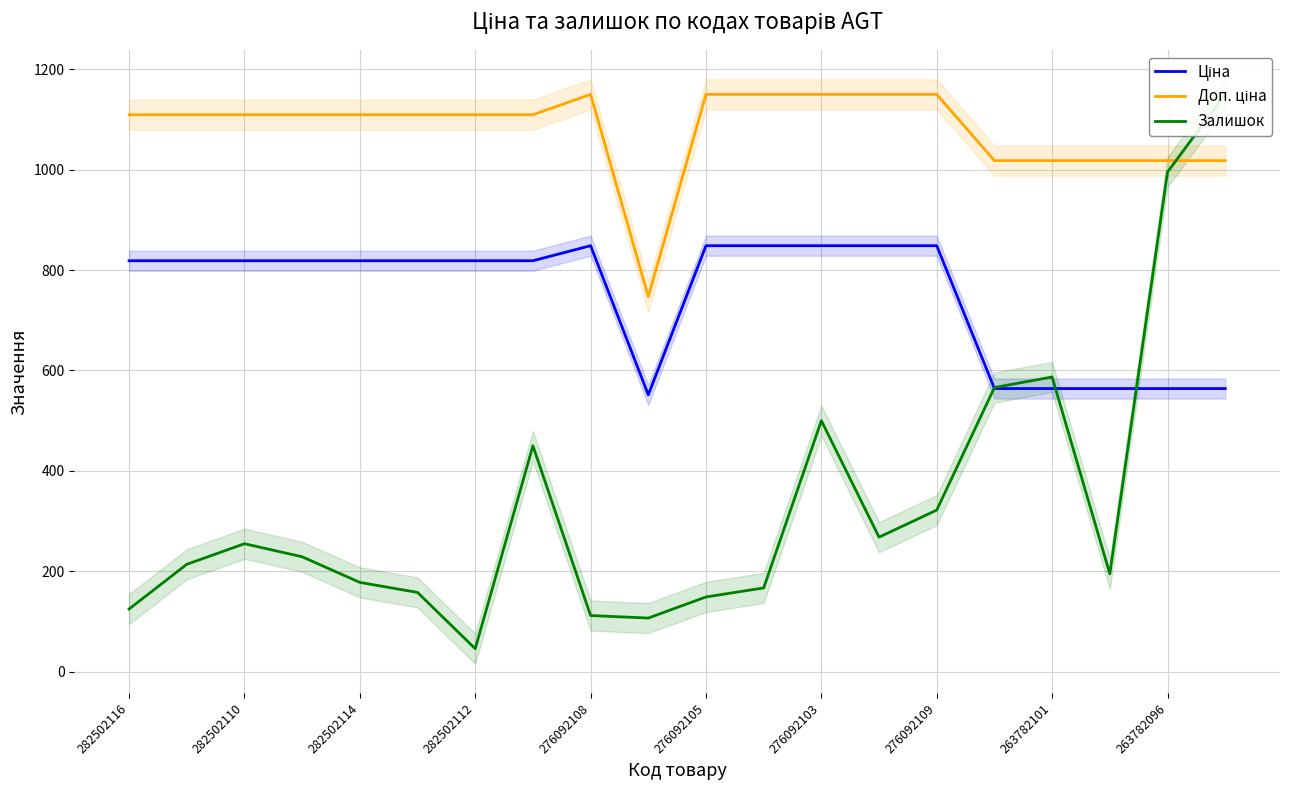

At which label does Залишок reach its peak?

19